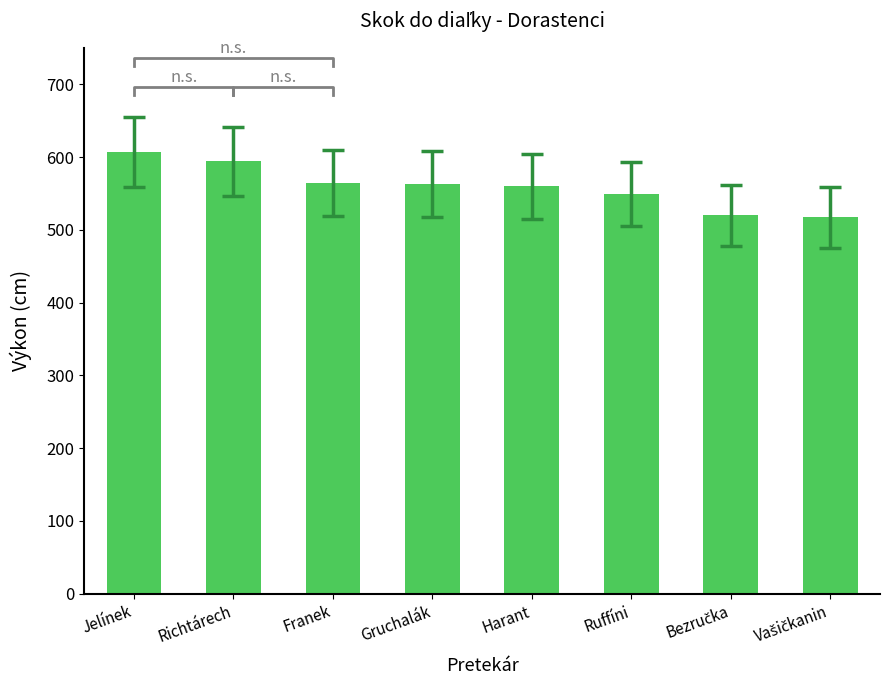

Reading right to left, what are all the values shown in this chart?

Vašičkanin=517	Bezručka=520	Ruffíni=549	Harant=560	Gruchalák=563	Franek=564	Richtárech=594	Jelínek=607